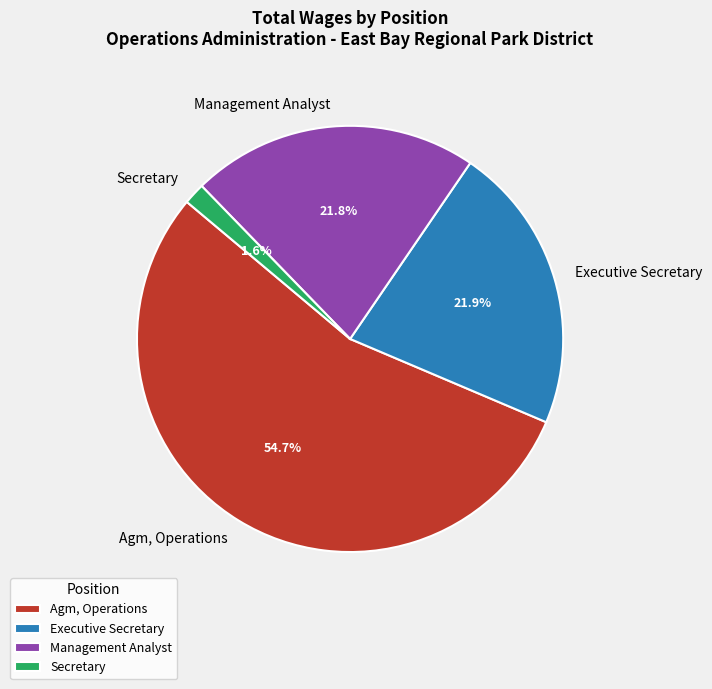

What percentage do Agm, Operations and Secretary together represent?

56.3%